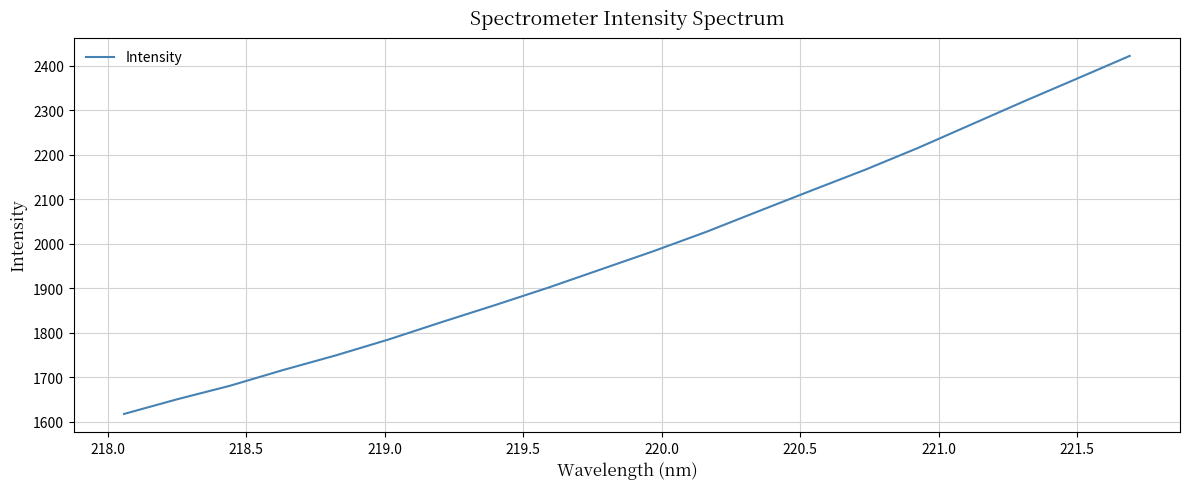

What is the minimum value shown in the chart?

1618.1